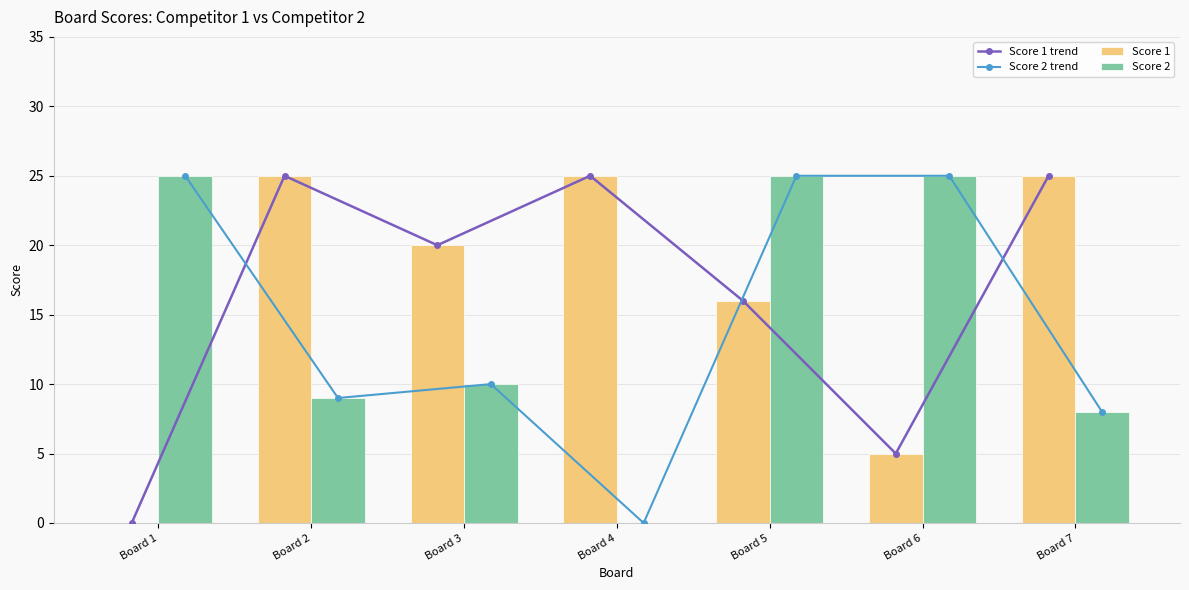

Between Board 1 and Board 7, which series saw the biggest shift?

Score 1 trend